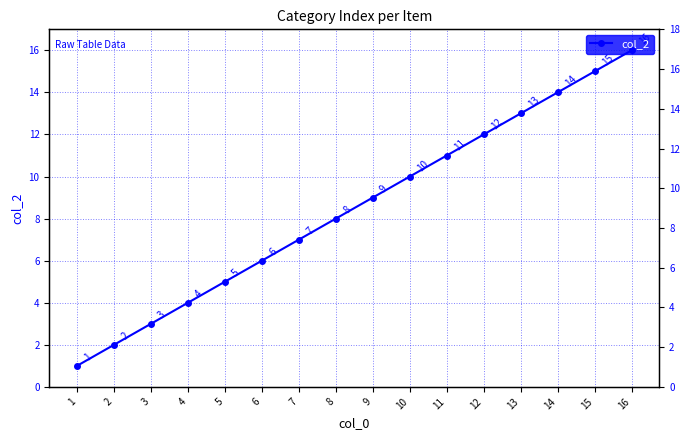

What is the sum of the values at 15 and 4?

19